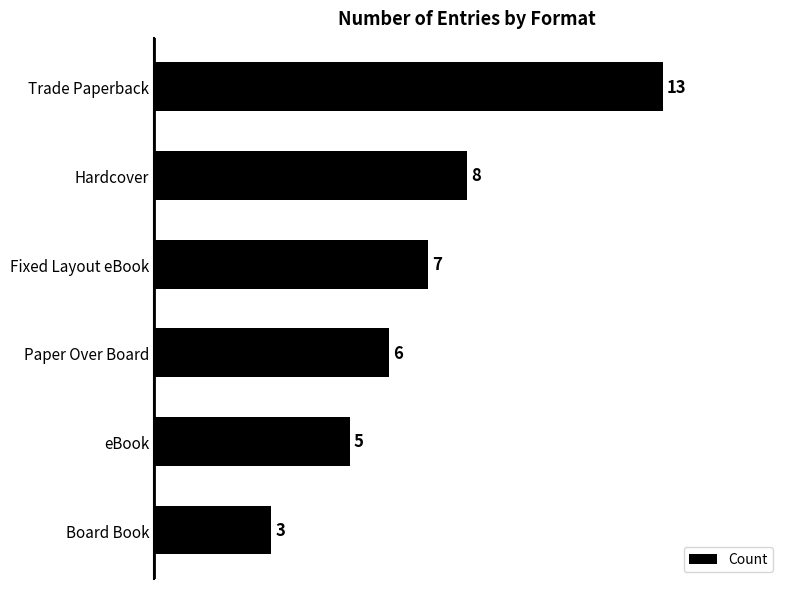

Approximately how many times larger is the value at Trade Paperback compared to eBook?

2.6